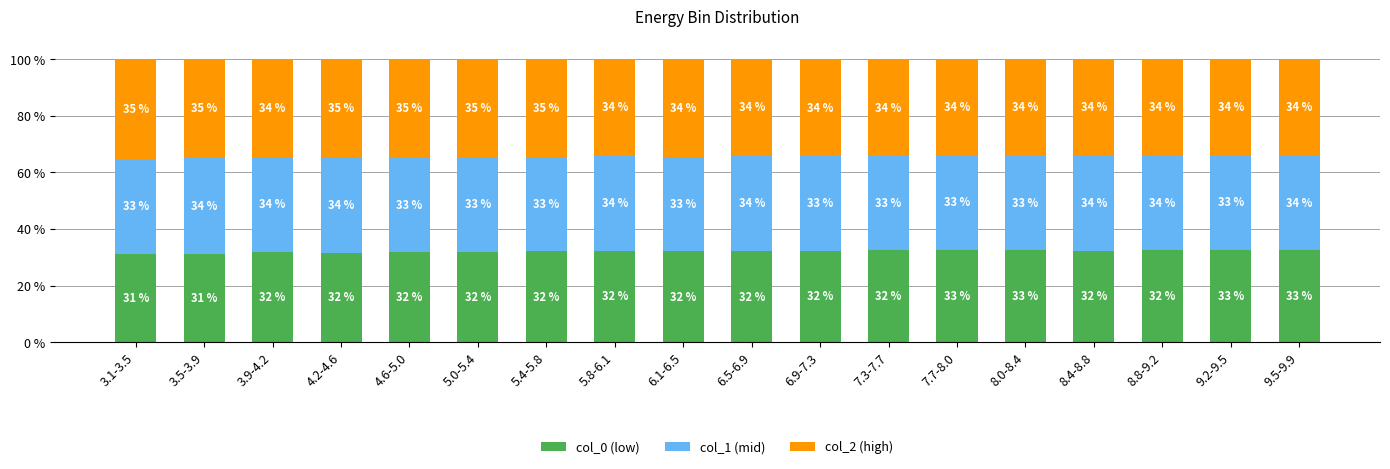

True or false: col_0 (low) has a value of 32.5 at 9.5-9.9.

True